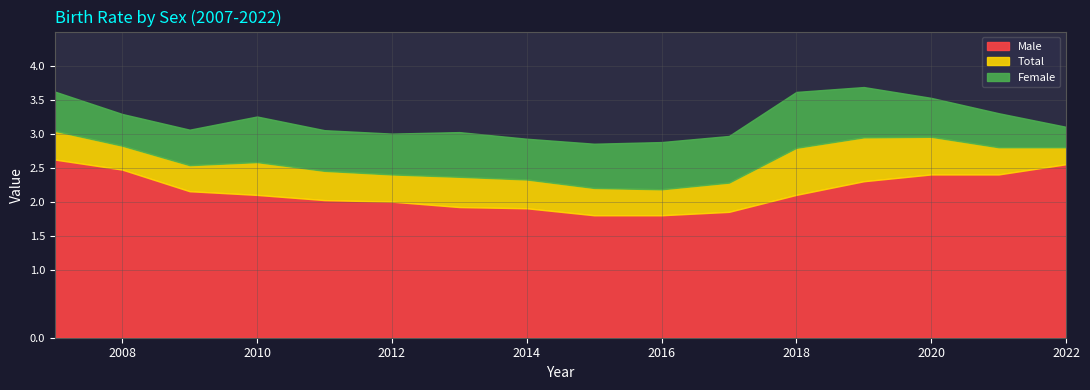

What is the minimum value shown in the chart?

1.8